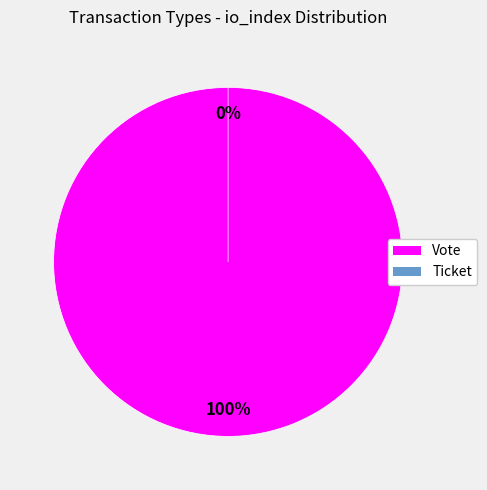

What is the majority slice?

Vote